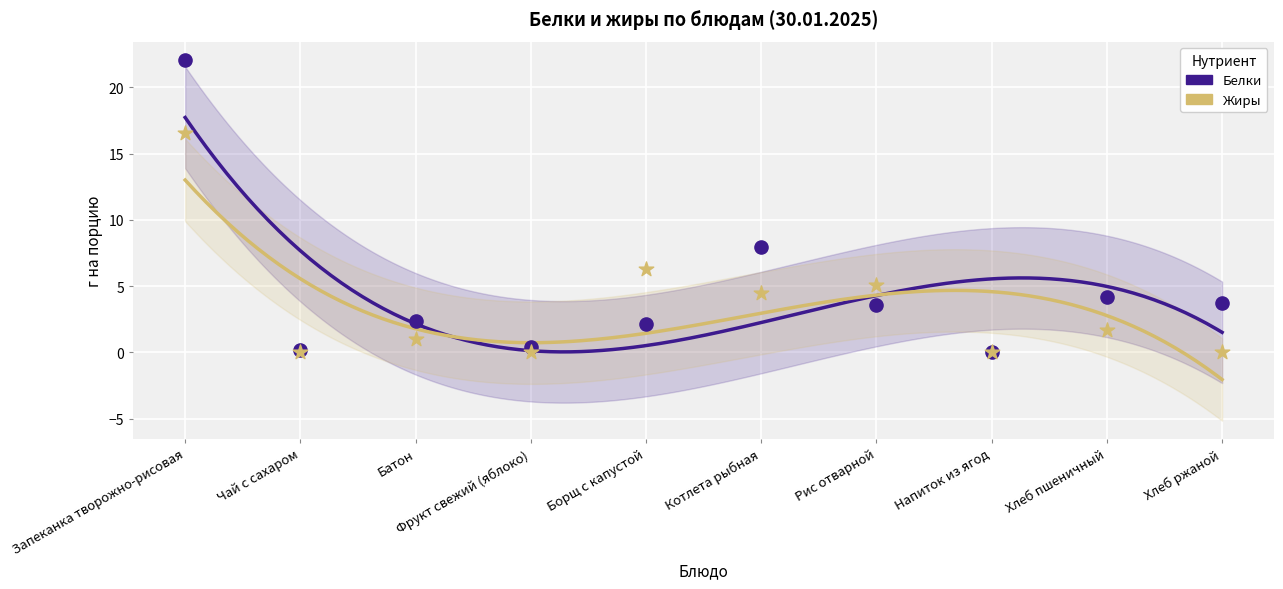

What is the total value across all series at Фрукт свежий (яблоко)?

0.4